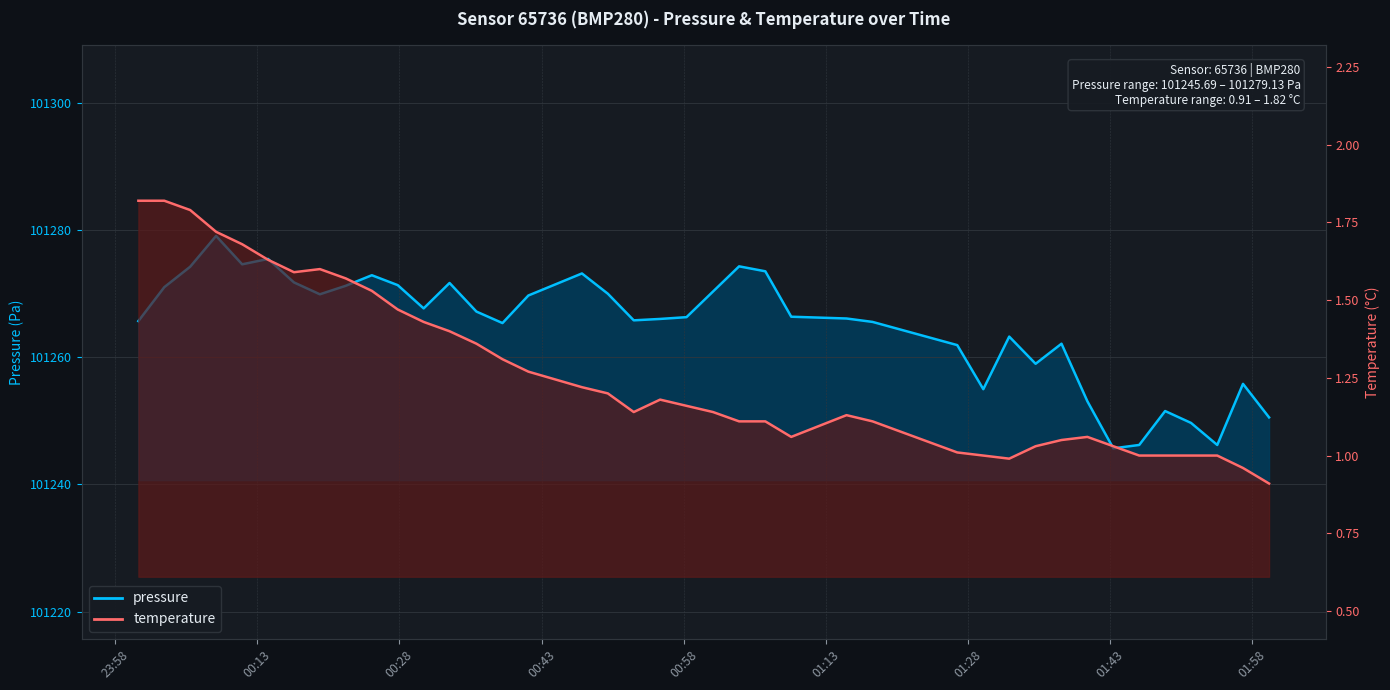

The value of pressure at 23:58 is 101265.7. True or false?

True